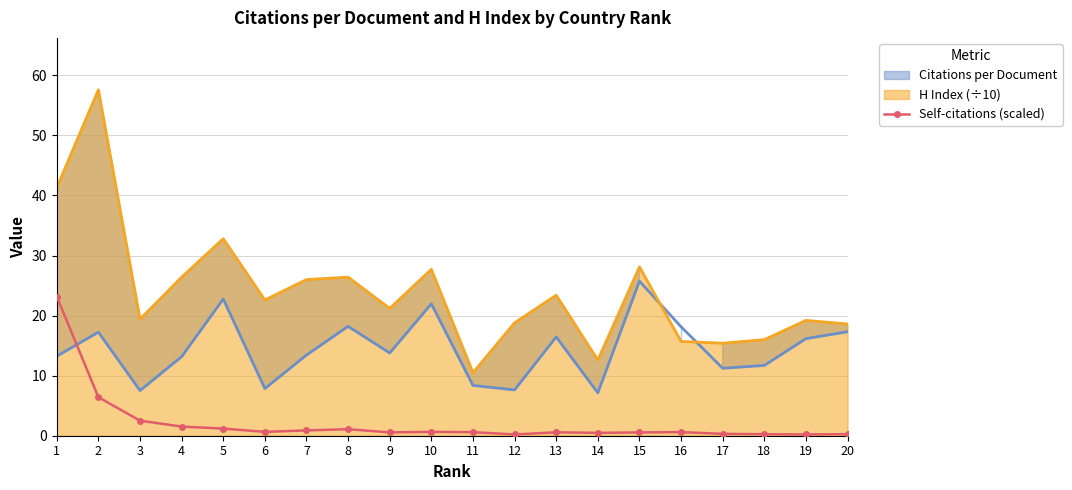

What is the minimum value shown in the chart?

0.2